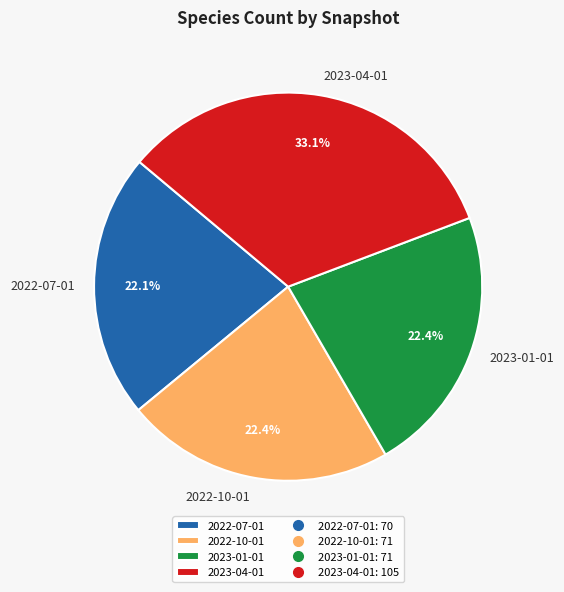

What is the total percentage of 2022-07-01 and 2022-10-01?

44.5%